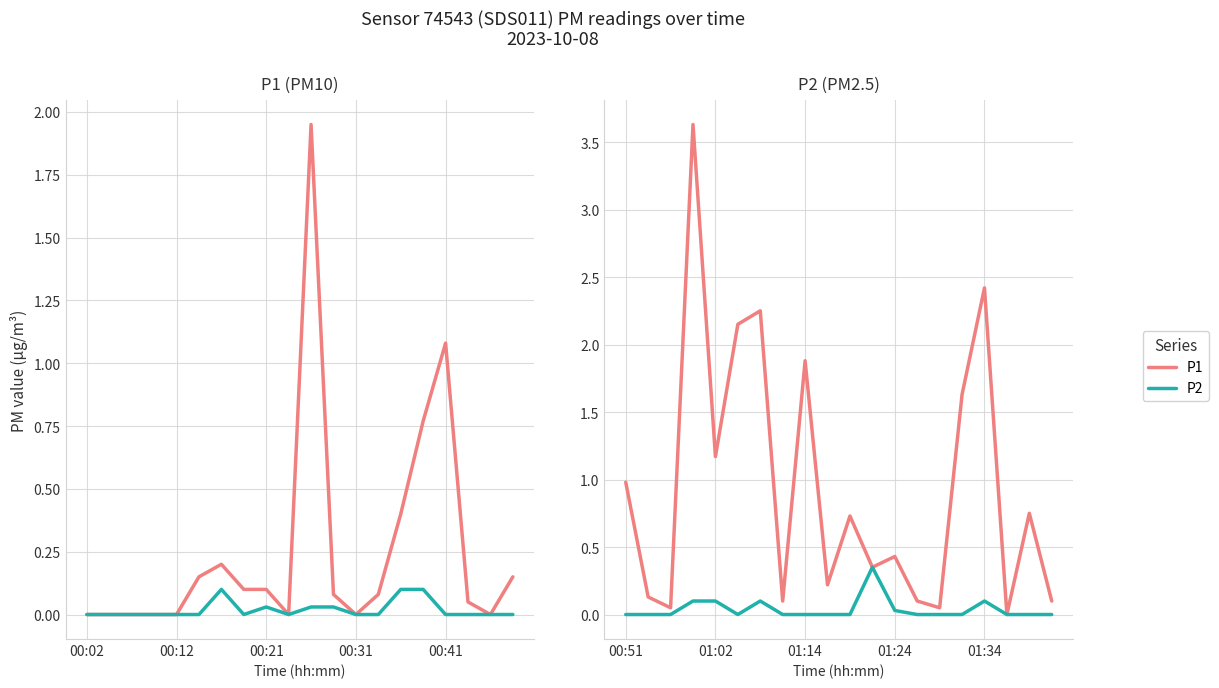

The value of P2 at 13 is 0.0. True or false?

True